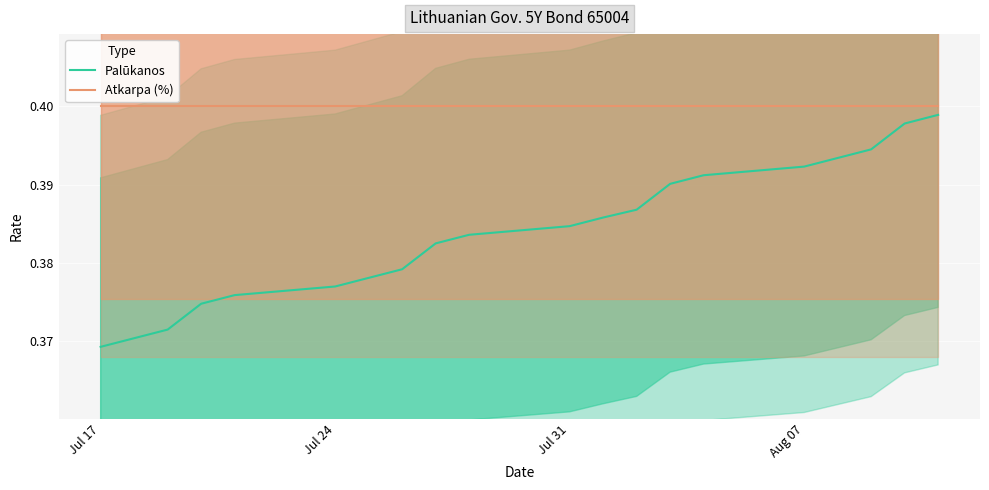

True or false: Atkarpa (%) and Palūkanos cross at least once.

False